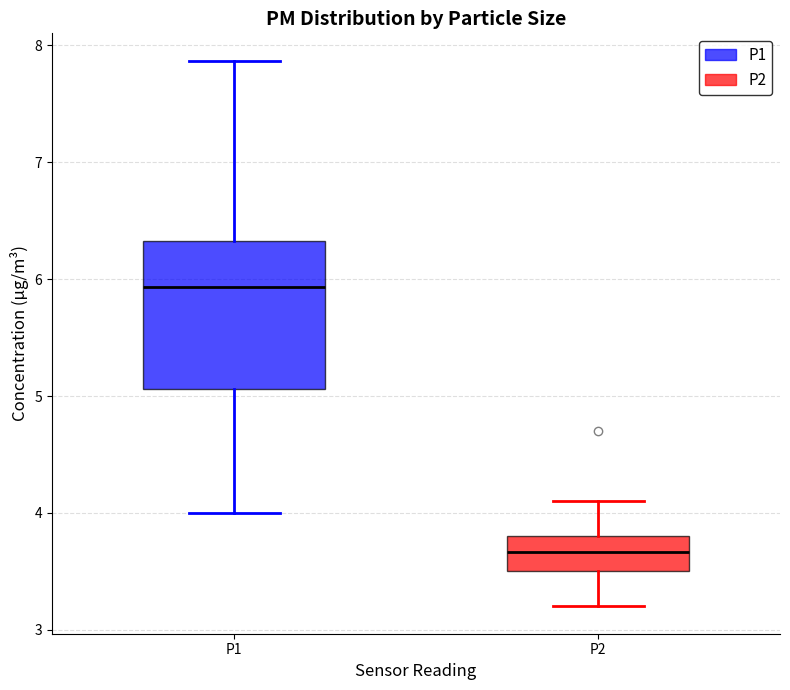

Reading left to right, read every box against the y-axis: the position of its median line, the range the box covers, and the ends of its whiskers. The values are not printed on the chart, so give them approximately, as read against the axis.

P1: median 5.9, box 5.1 to 6.3, whiskers 4.0 to 7.9
P2: median 3.7, box 3.5 to 3.8, whiskers 3.2 to 4.1